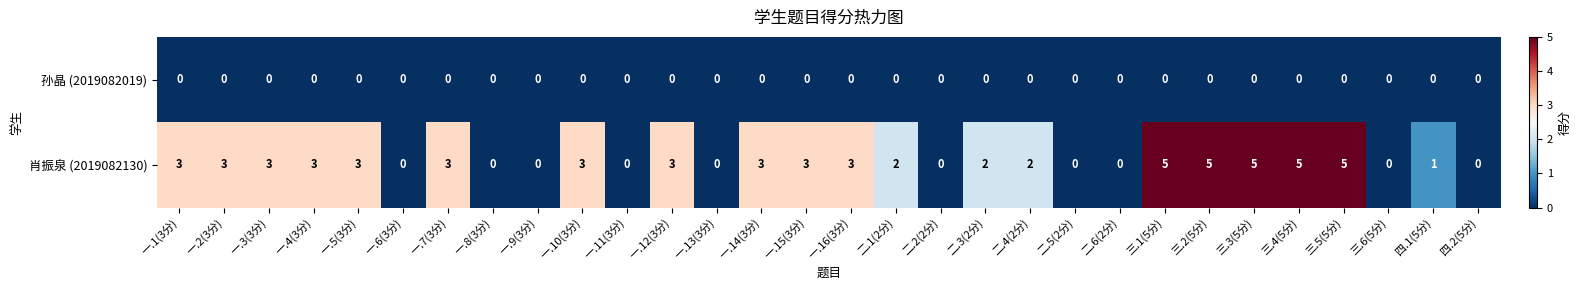

What is the maximum value shown in the chart?

5